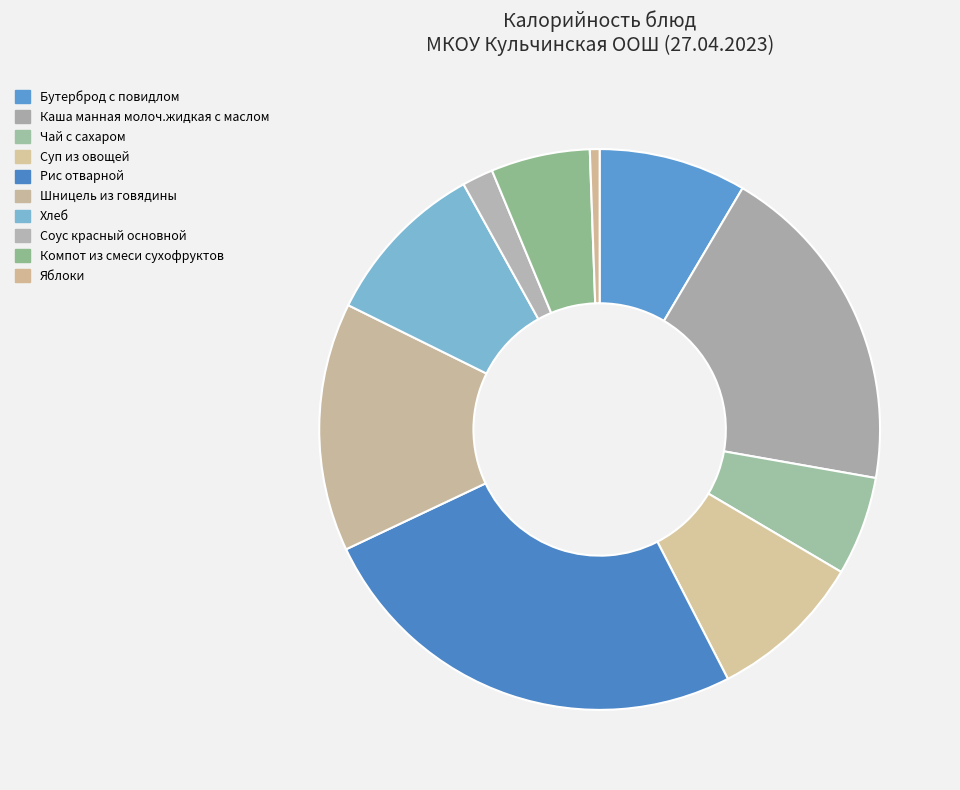

How many segments does this pie chart have?

10